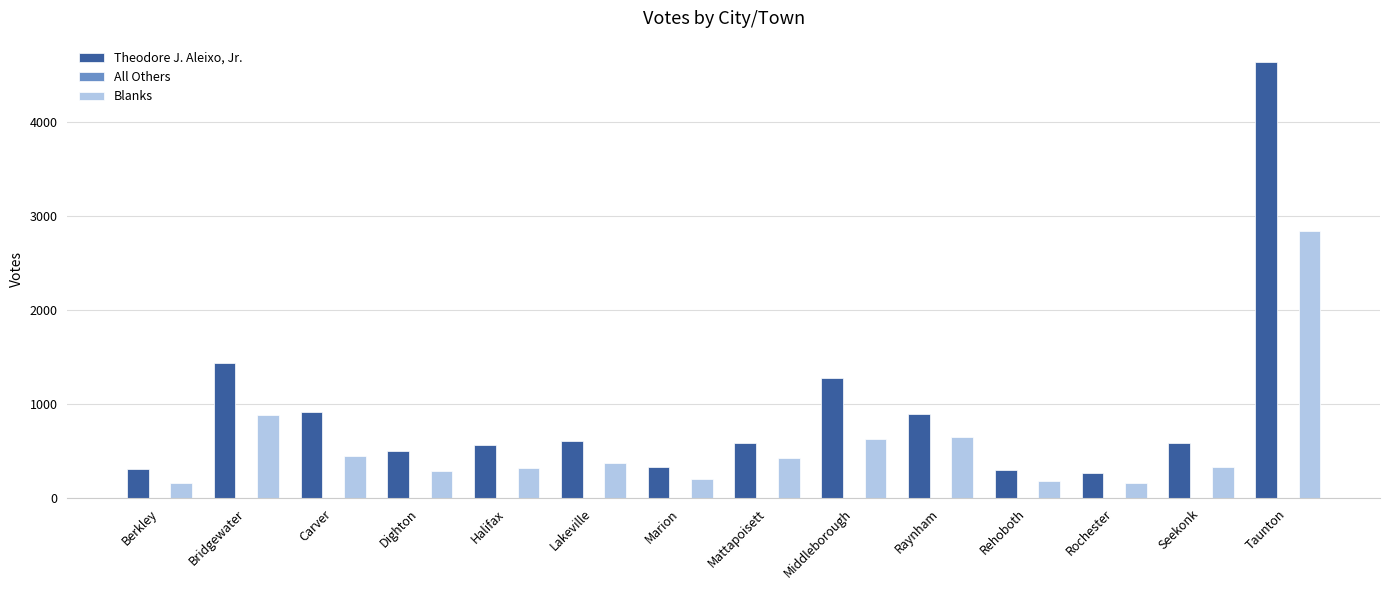

Is it true that Theodore J. Aleixo, Jr. equals 300 at Rehoboth?

True